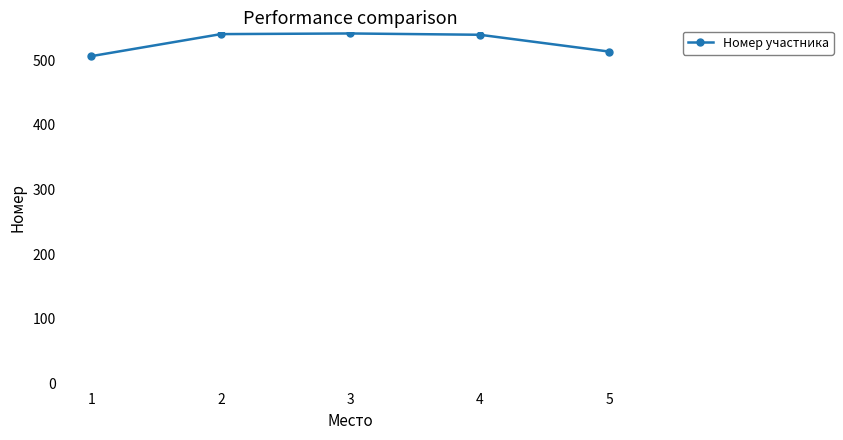

Which label corresponds to the smallest value in the chart?

1